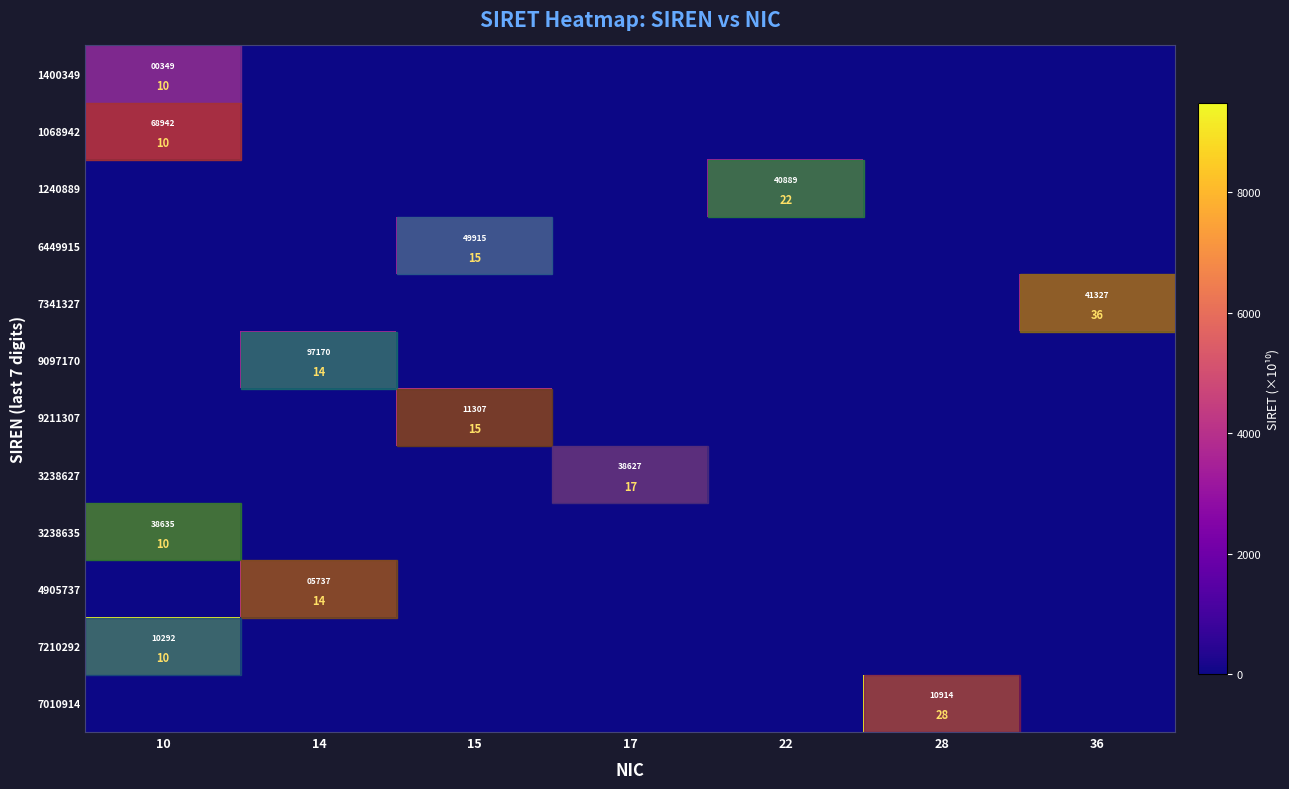

How many categories are shown in the chart?

7